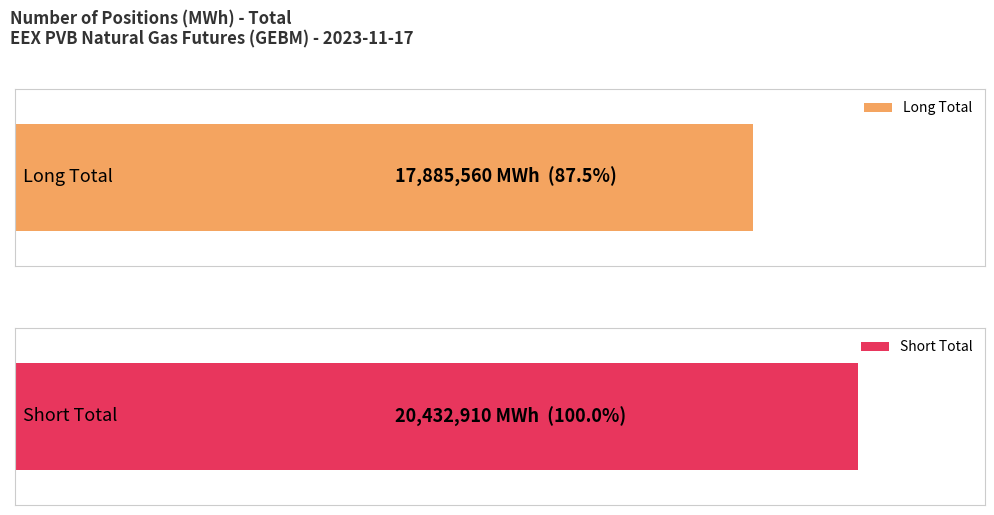

At how many categories does at least one series exceed 14227058?

1